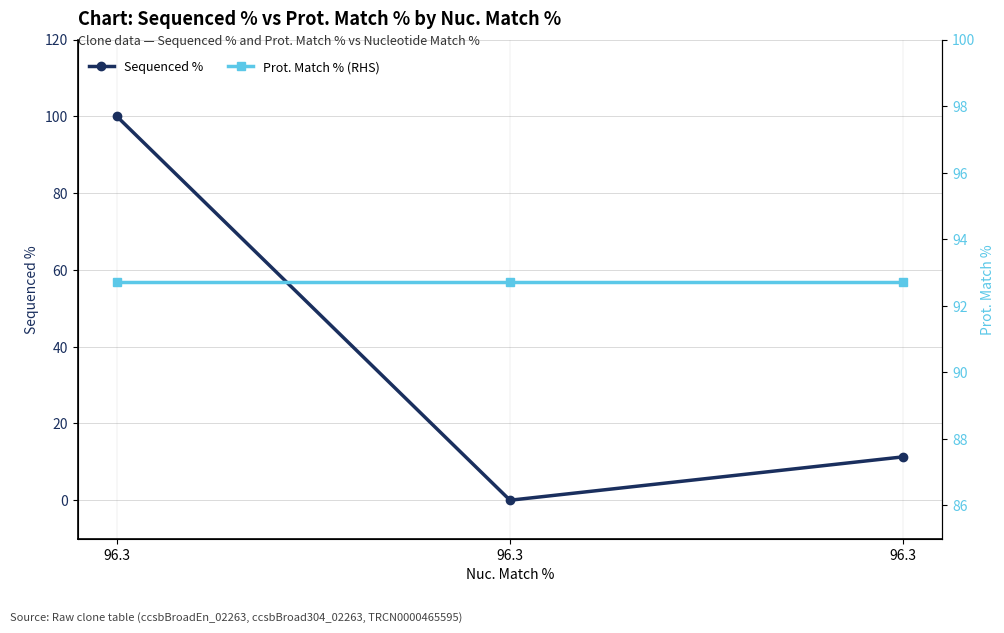

Is the value of Prot. Match % (RHS) at 96.3 greater than the value of Sequenced % at 96.3?

No